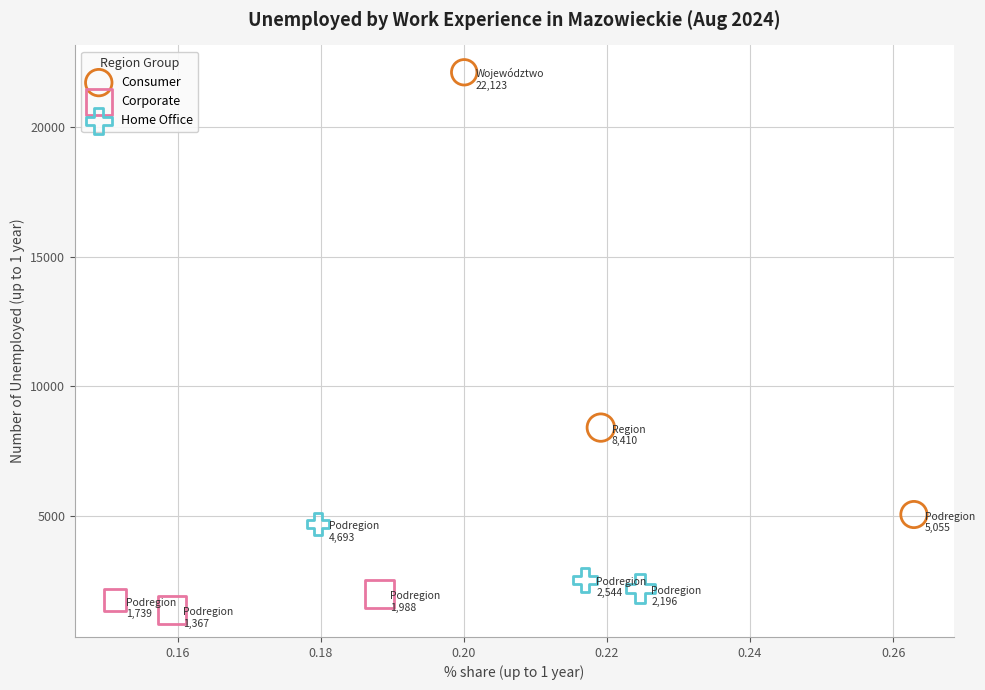

Which series has the largest Y range (max minus min)?

Consumer